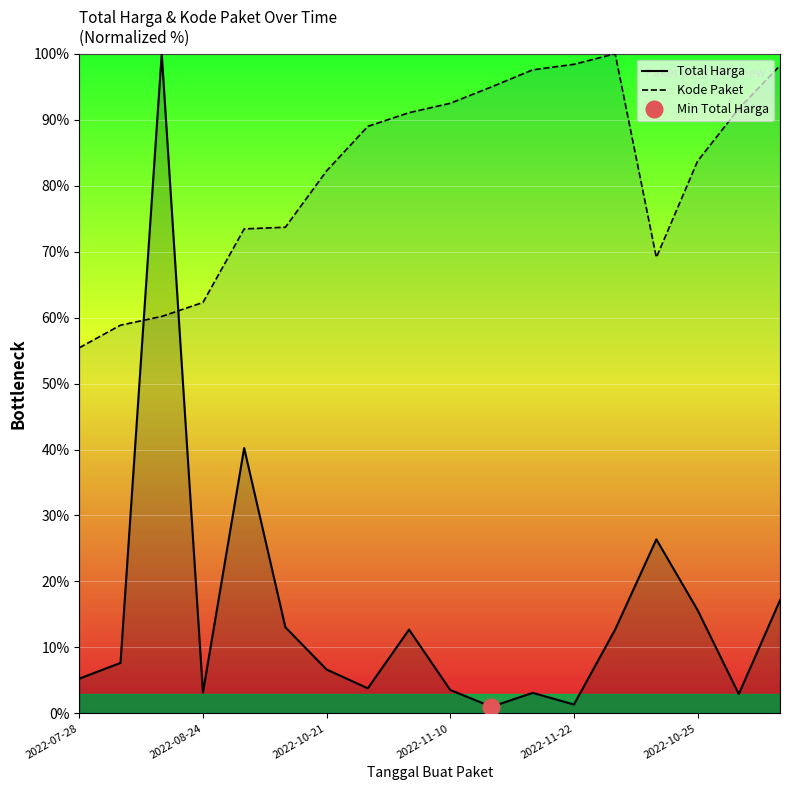

What position from the right is 11?

7